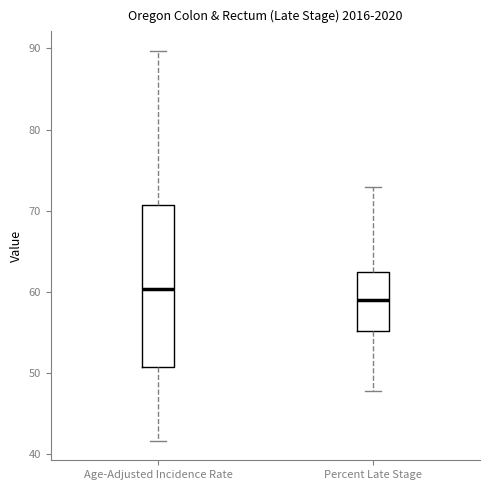

Which box's median line is the highest?

Age-Adjusted Incidence Rate